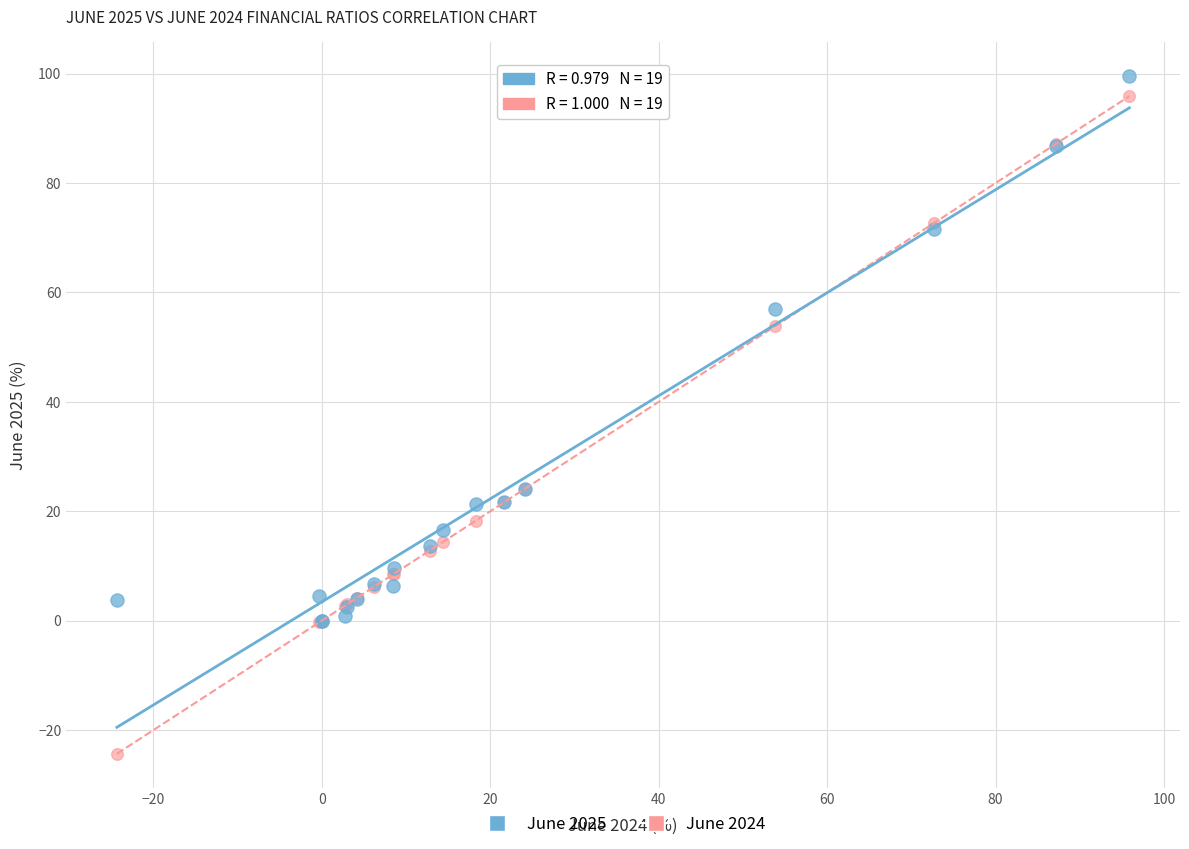

Which series contains the lowest Y value?

June 2024